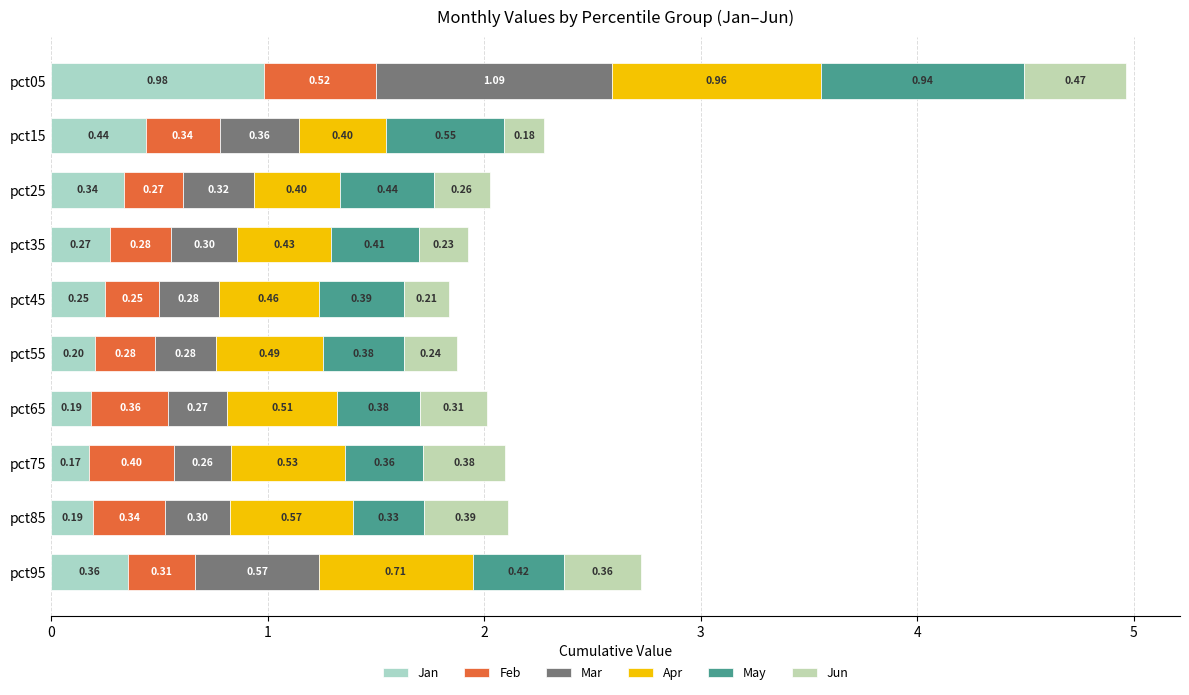

Rank the series by their maximum value, from highest to lowest.

Mar, Jan, Apr, May, Feb, Jun